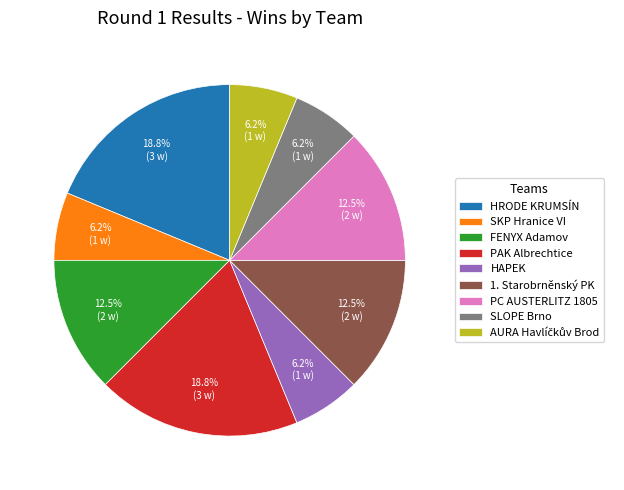

Count the number of slices in the pie.

9